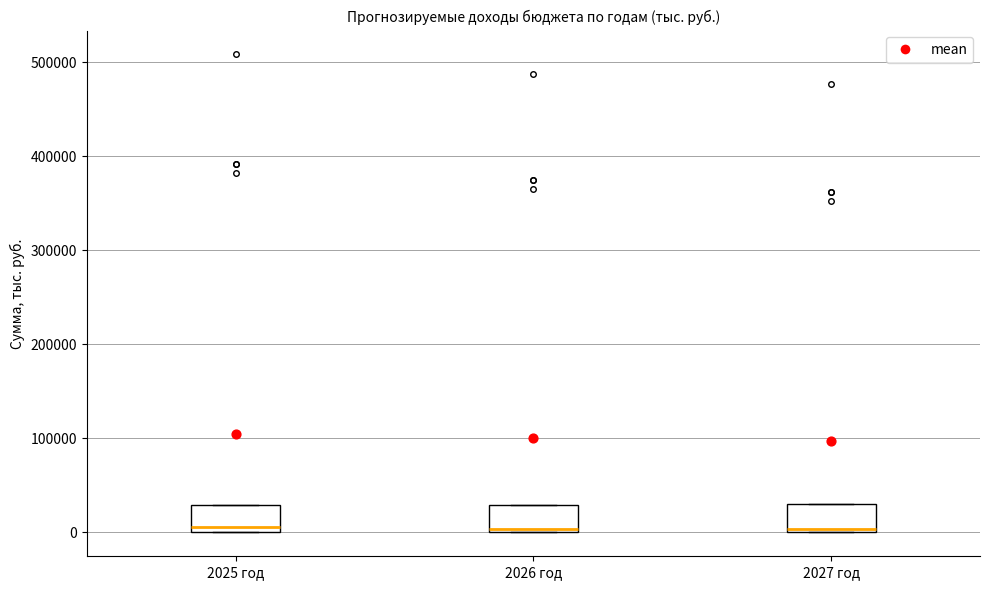

Reading left to right, transcribe this box plot: for each box, give where its median line is, the range the box spans, and where its two whiskers end, as read against the y-axis. The values are not printed on the chart, so give them approximately, as read against the axis.

2025 год: median 10000, box 0 to 30000, whiskers 0 to 30000
2026 год: median 0 (just above the box's lower edge), box 0 to 30000, whiskers 0 to 30000
2027 год: median 0 (just above the box's lower edge), box 0 to 30000, whiskers 0 to 30000